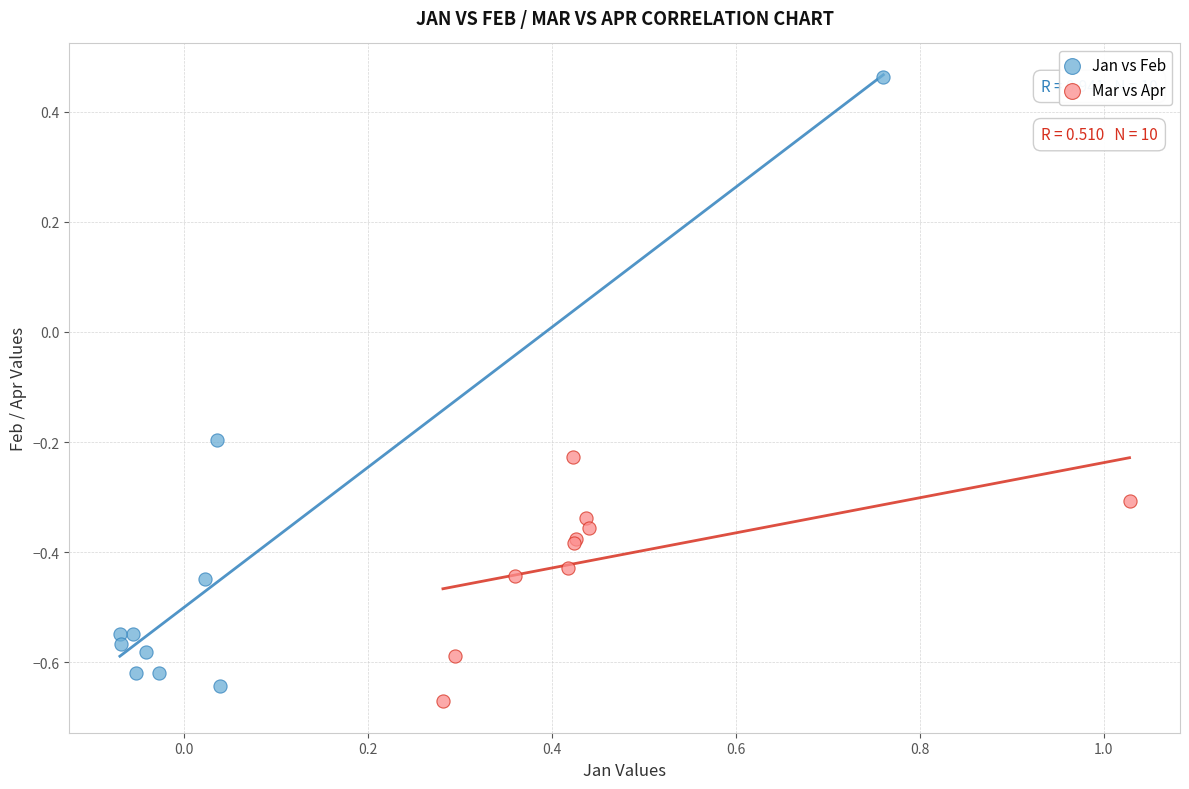

Which series reaches the minimum Y coordinate?

Mar vs Apr